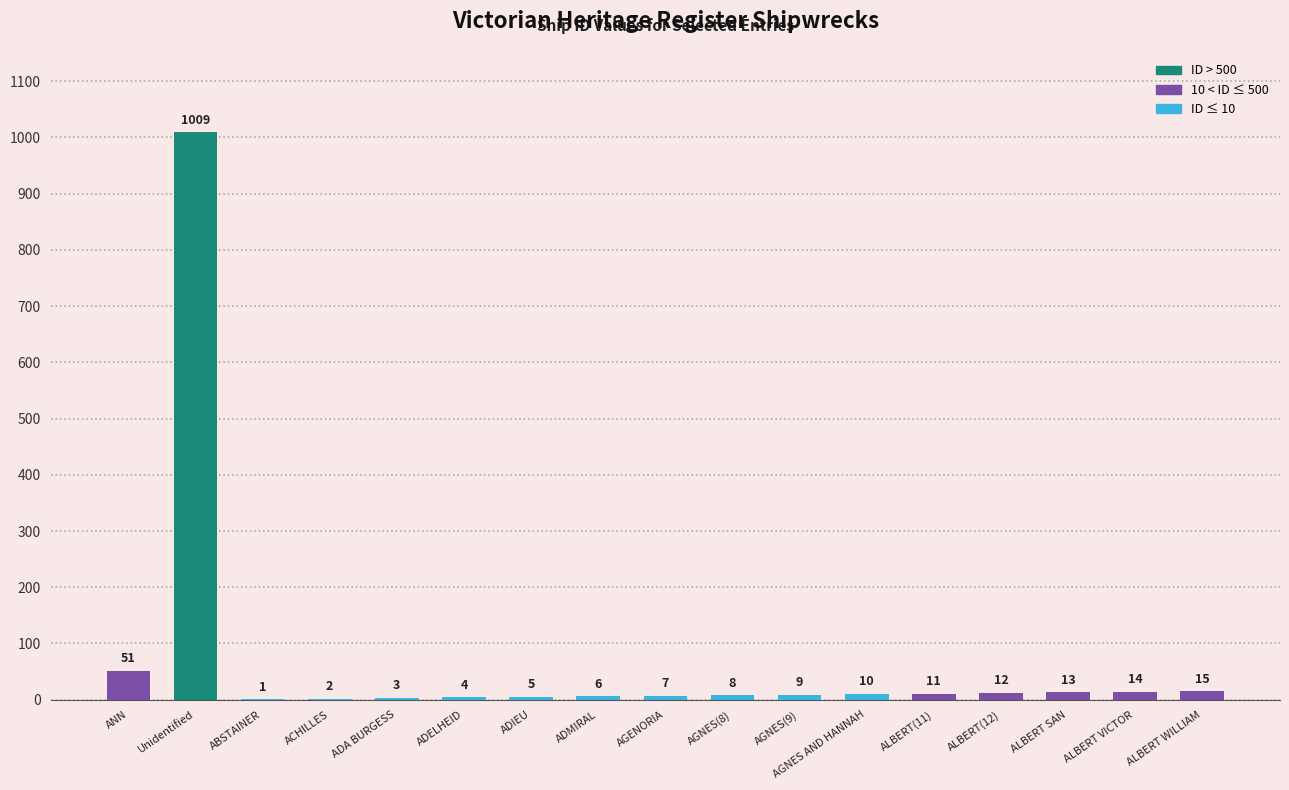

How many distinct data groups are displayed?

1